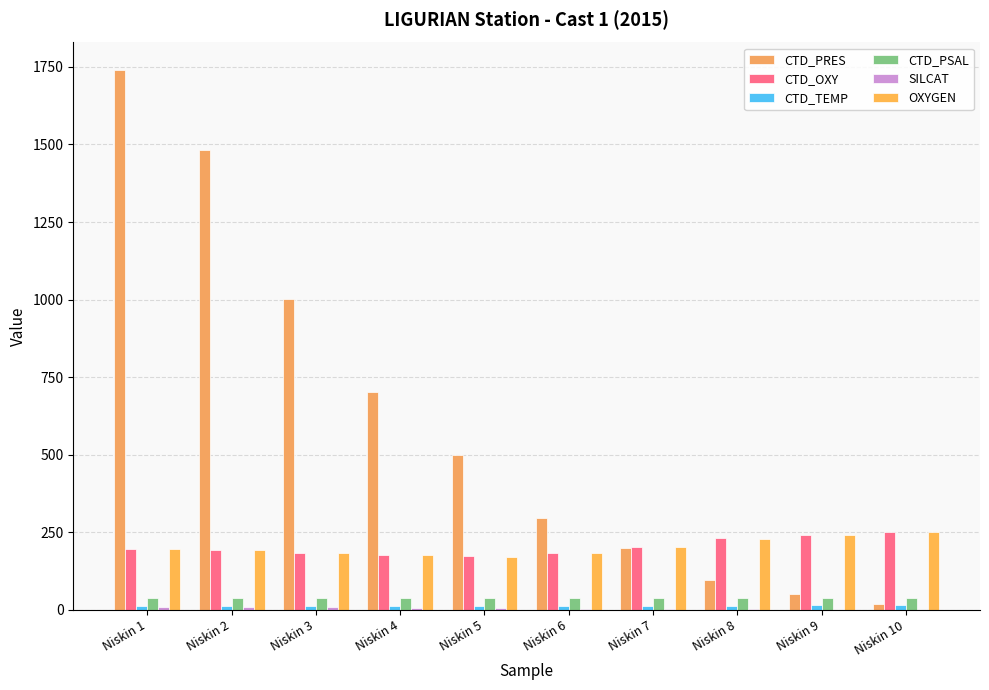

What is the minimum value for SILCAT?

0.8